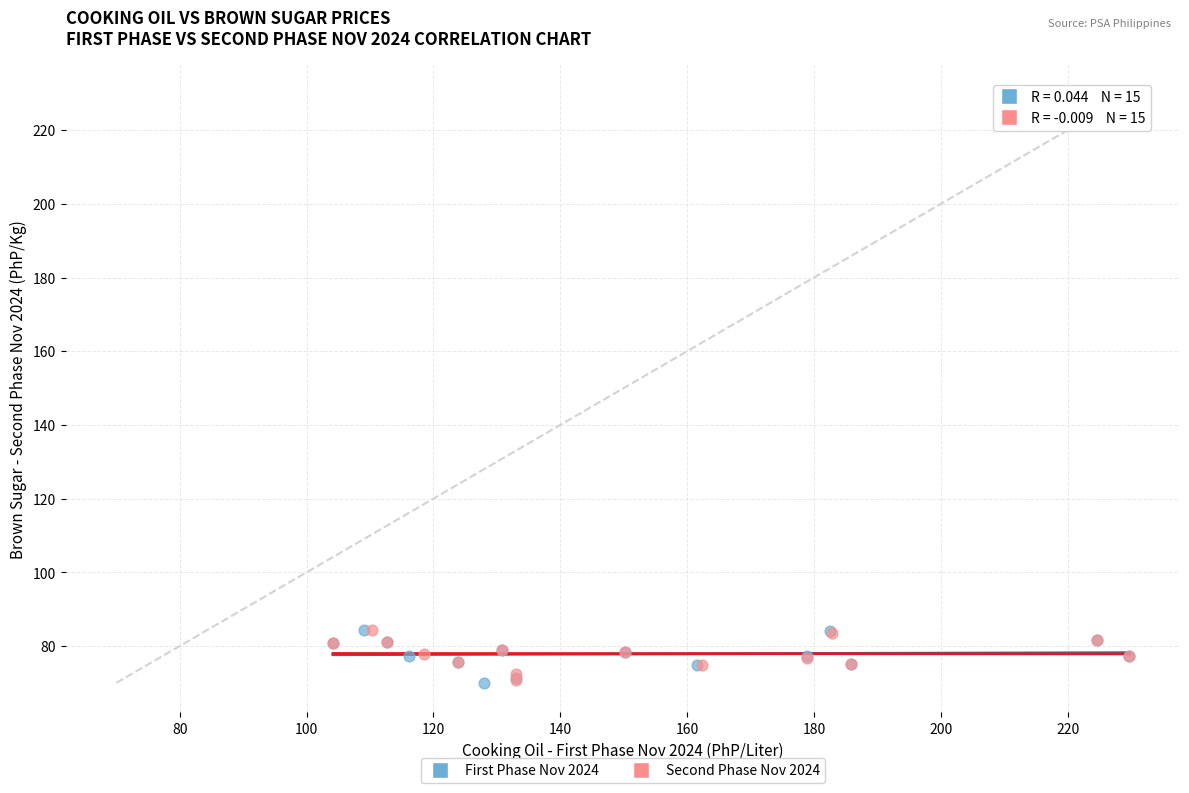

What are all the series names shown in the legend?

First Phase Nov 2024, Second Phase Nov 2024